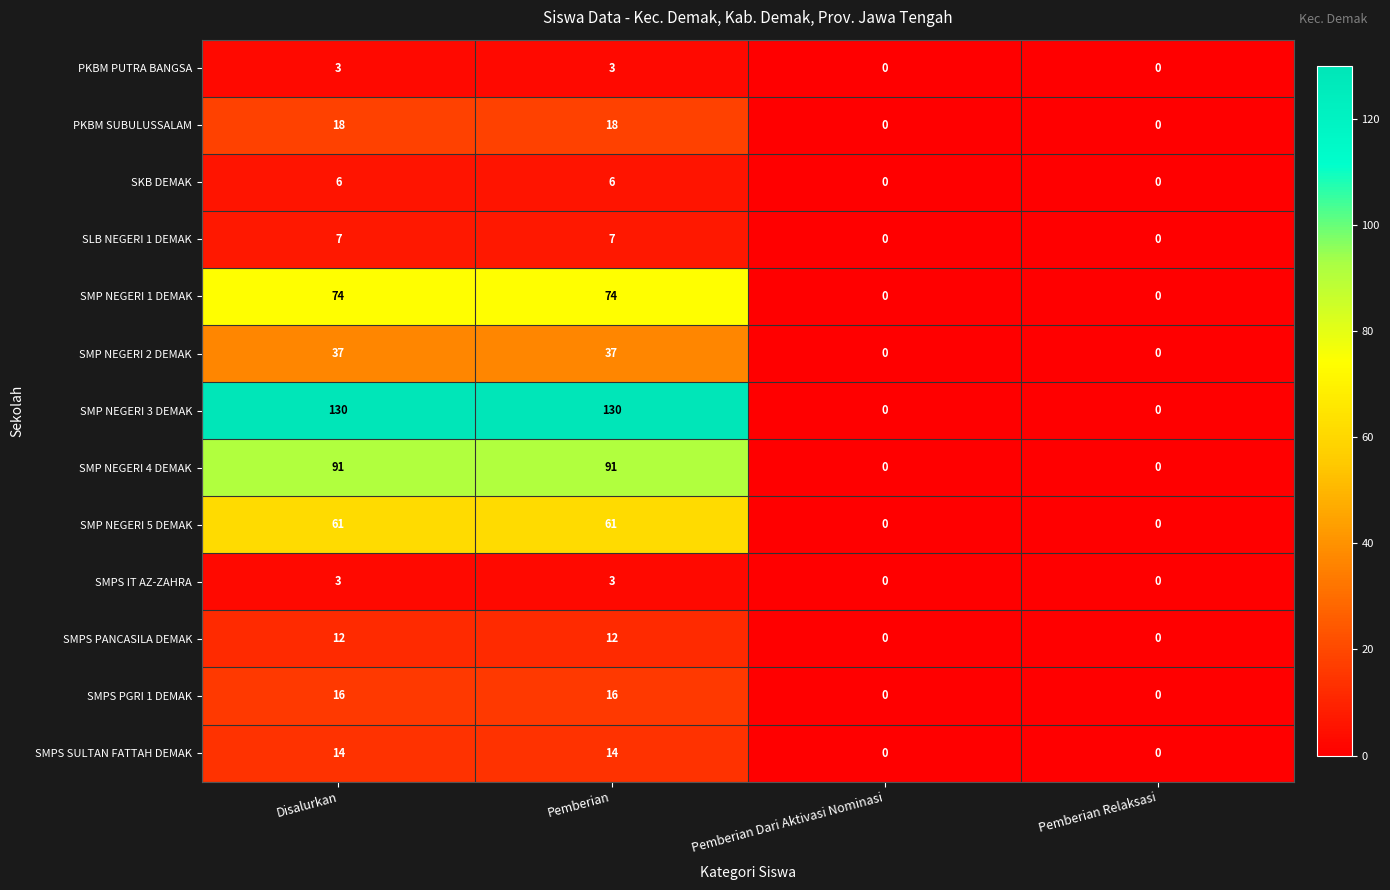

What is the spread (max minus min) of values at Pemberian?

127